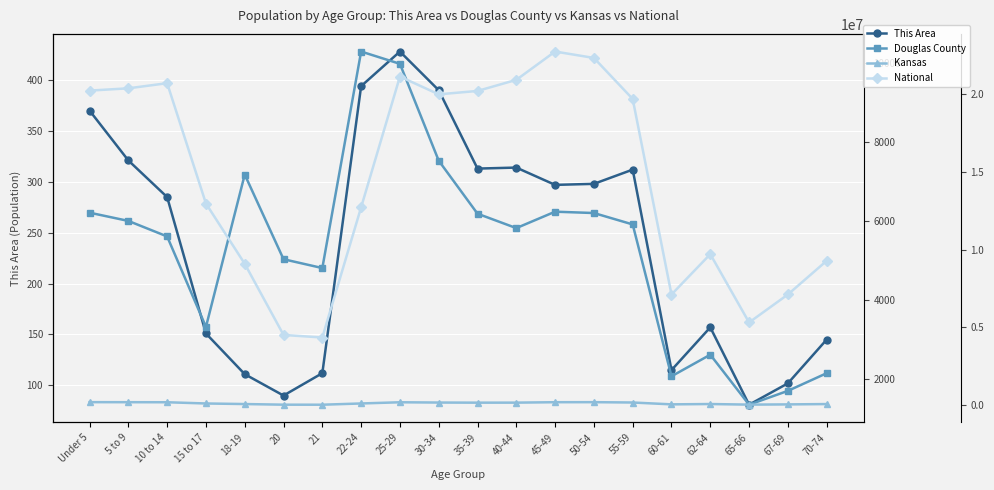

Which series has the largest range (max minus min)?

National